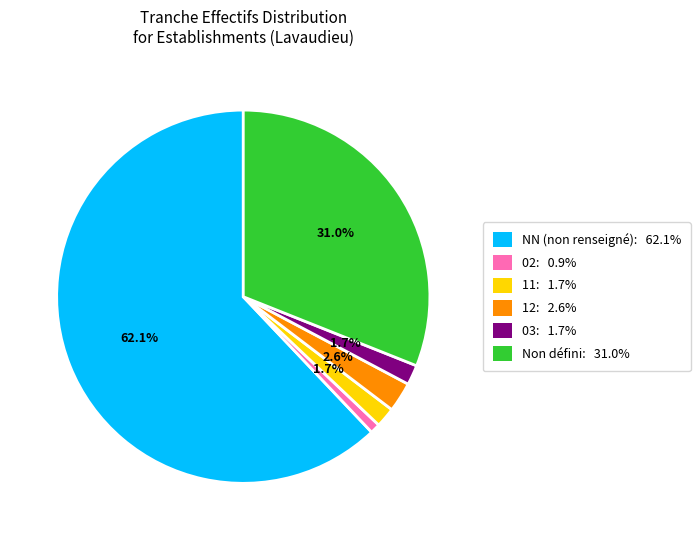

Does any single category account for the majority?

Yes